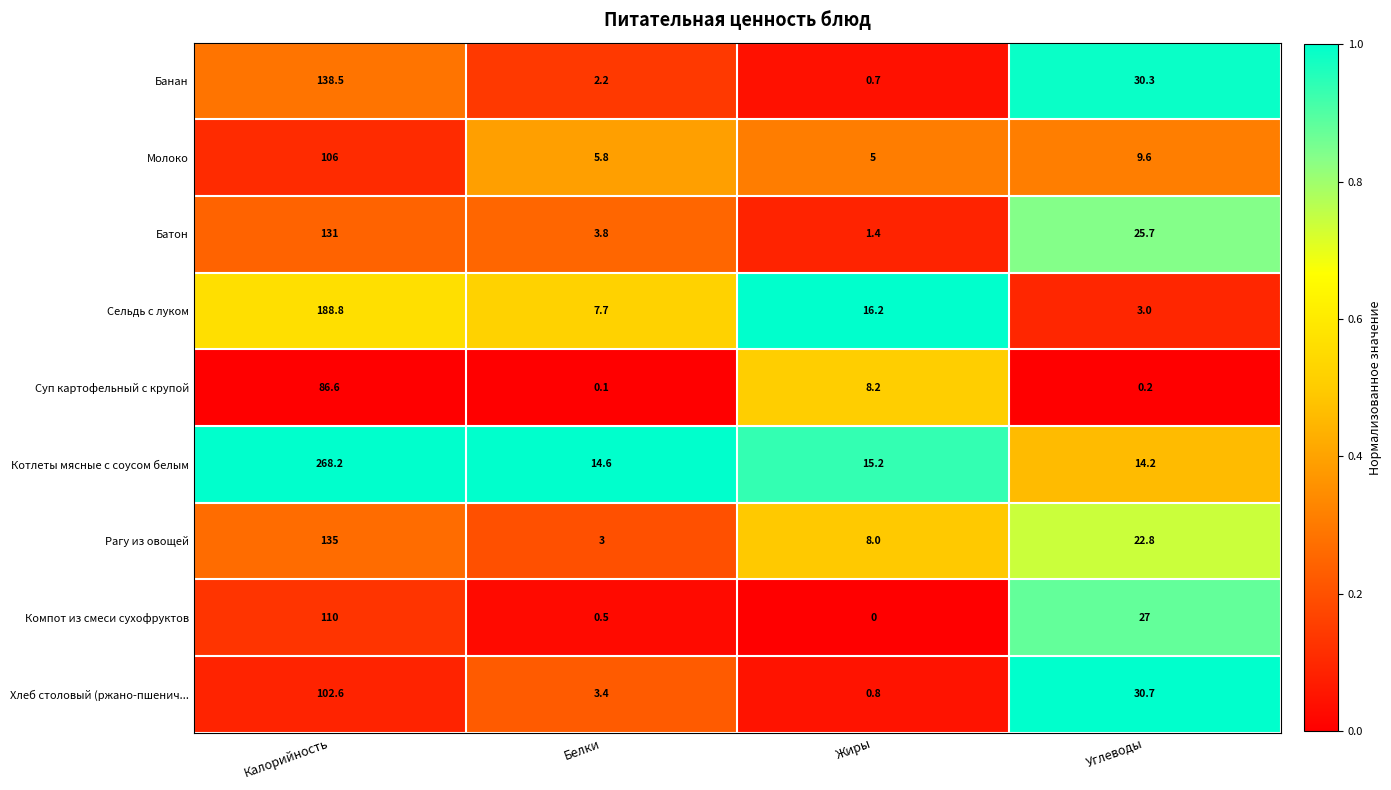

Rank the series at Жиры from lowest to highest value.

Компот из смеси сухофруктов, Банан, Хлеб столовый (ржано-пшенич..., Батон, Молоко, Рагу из овощей, Суп картофельный с крупой, Котлеты мясные с соусом белым, Сельдь с луком